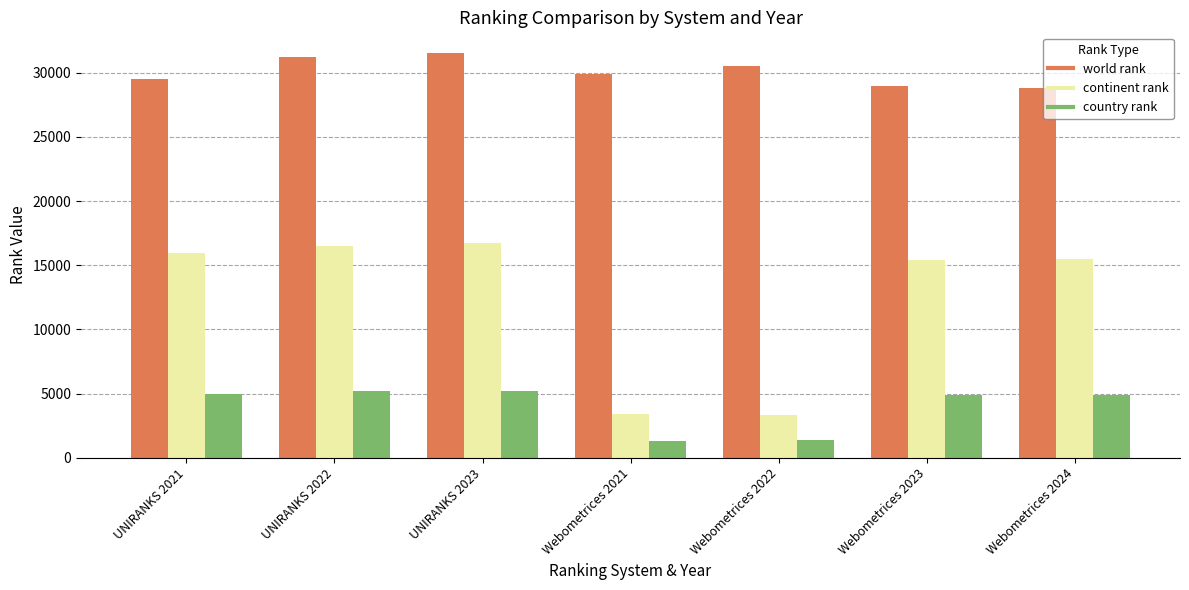

Rank the series at UNIRANKS 2023 from highest to lowest value.

world rank, continent rank, country rank